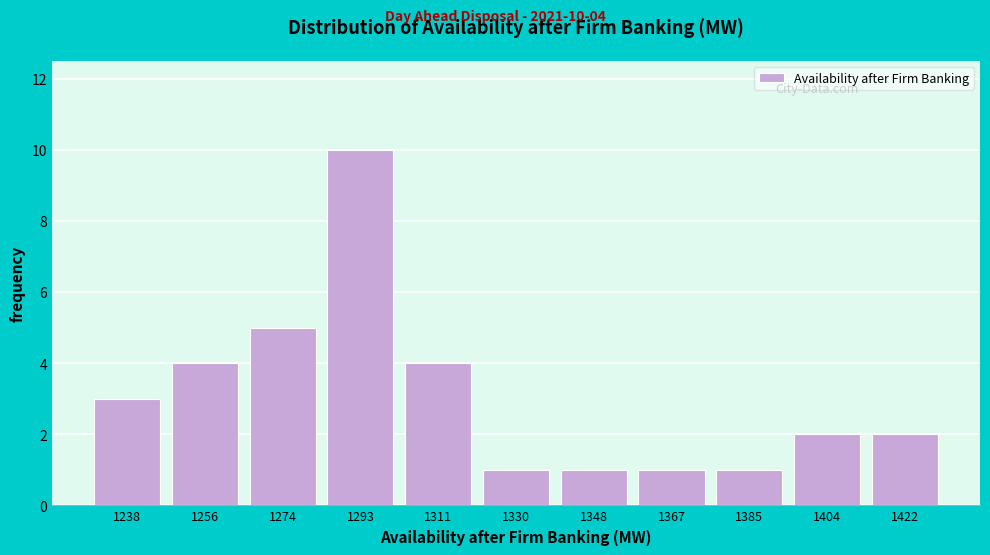

Reading right to left, what are all the values shown in this chart?

2	2	1	1	1	1	4	10	5	4	3